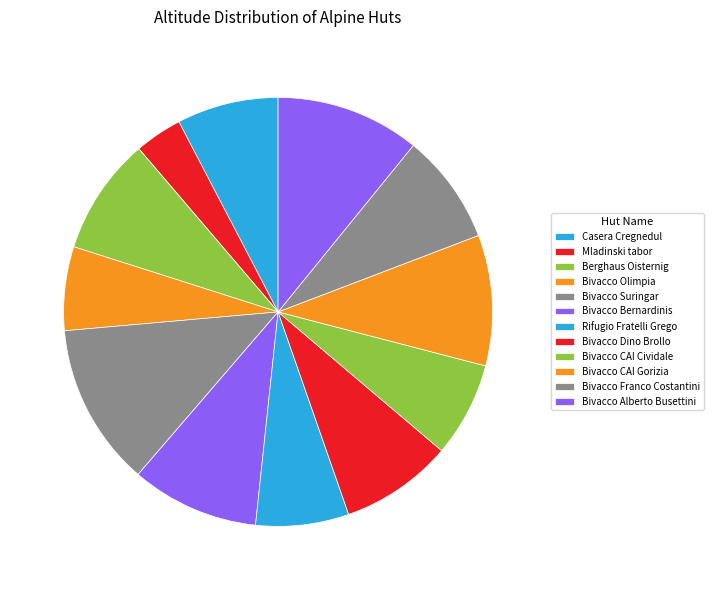

The Berghaus Oisternig slice represents 1% of the pie. True or false?

False